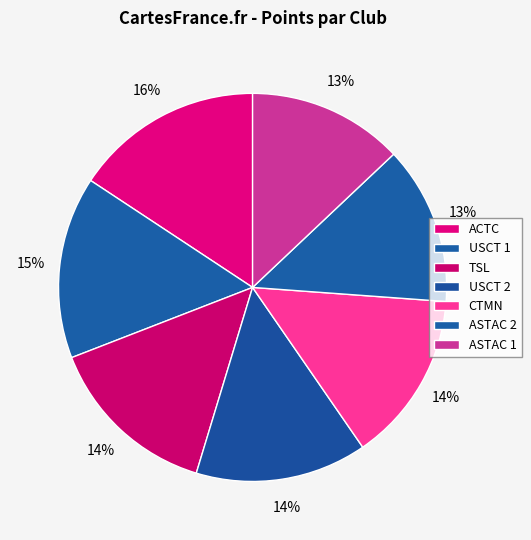

Count the number of slices in the pie.

7